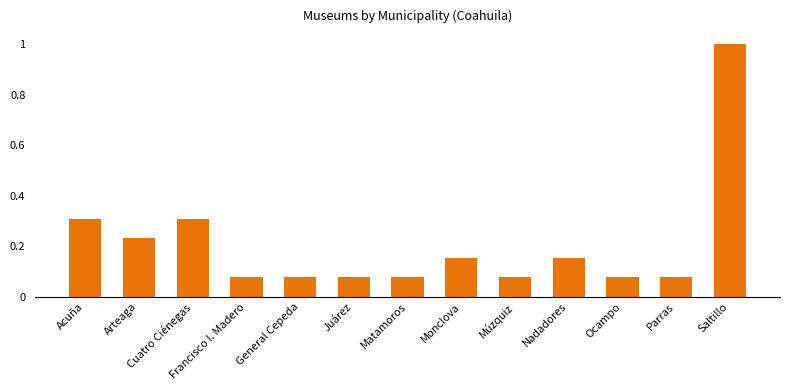

What is the label of the 11th bar from the right?

Cuatro Ciénegas